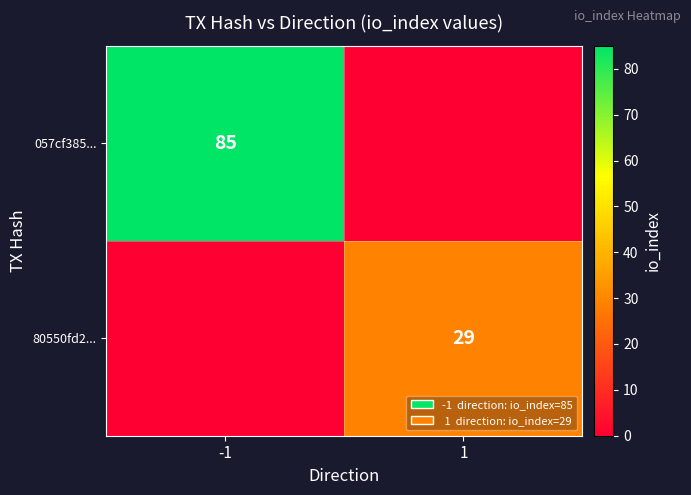

The 057cf385... series shows 85 at -1. True or false?

True